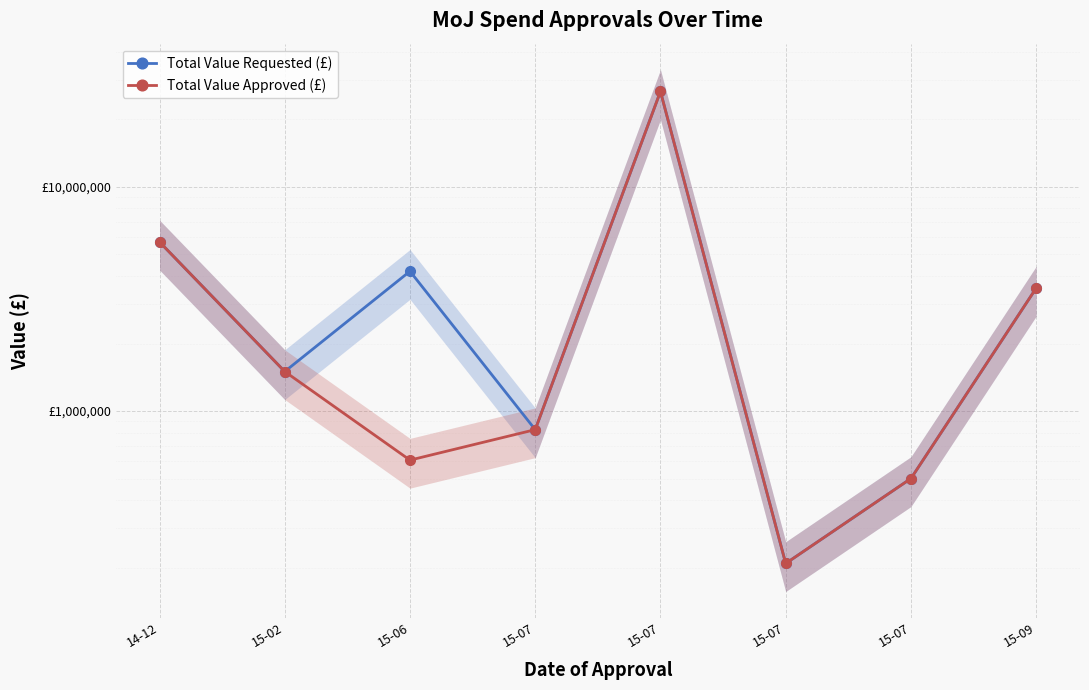

Reading right to left, what are all the values shown in this chart?

Total Value Requested (£): 15-09=3531000	15-07=500000	15-07=209000	15-07=26600000	15-07=826000	15-06=4200000	15-02=1500000	14-12=5676984
Total Value Approved (£): 15-09=3531000	15-07=500000	15-07=209000	15-07=26600000	15-07=826000	15-06=604000	15-02=1500000	14-12=5676984